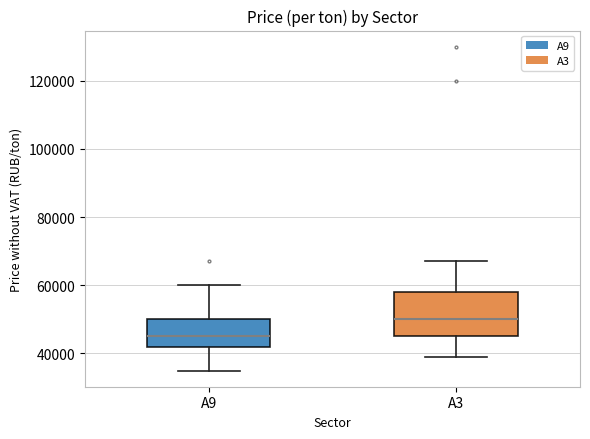

Which box is the tallest, from its lower edge to its upper edge?

А3